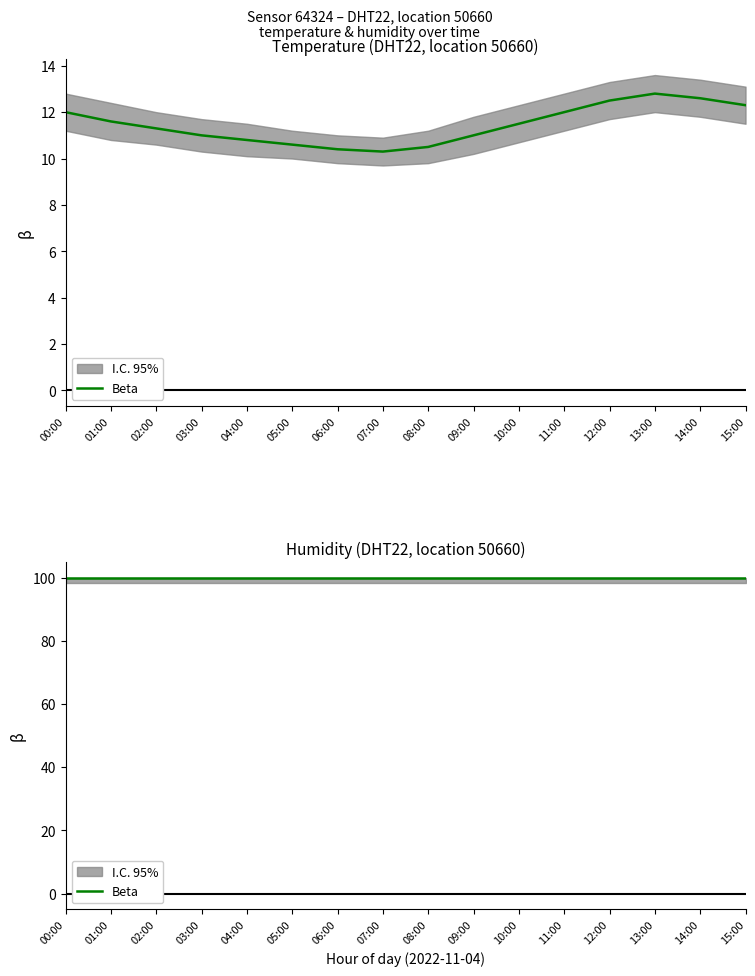

How many values are below 11?

5